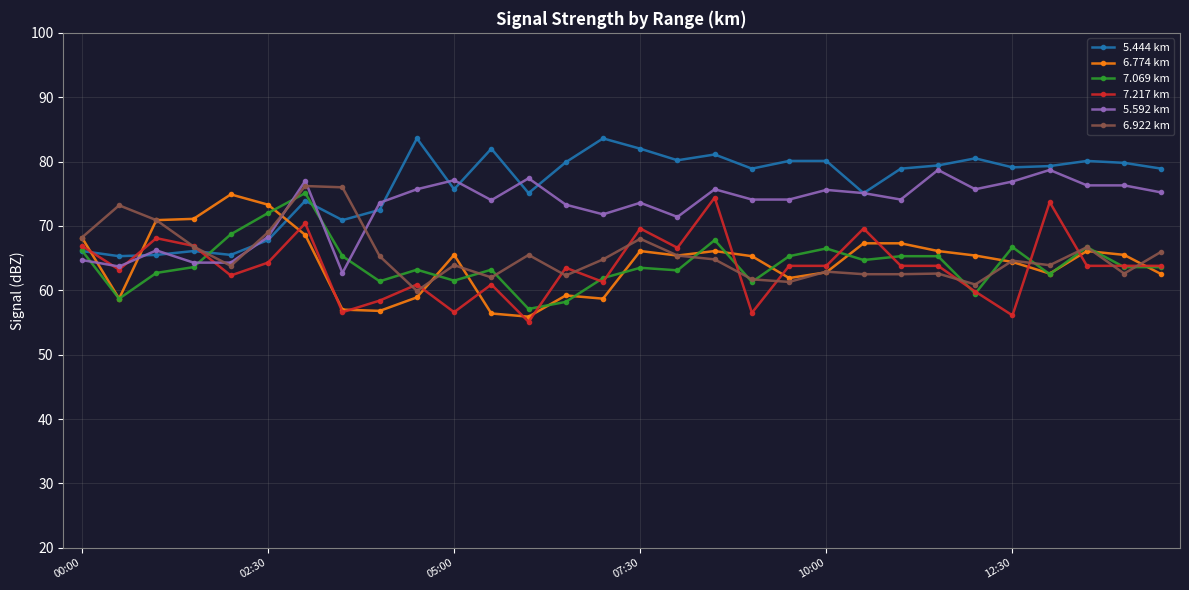

What is the value of the 6.774 km point at the 8th from the left?

57.0